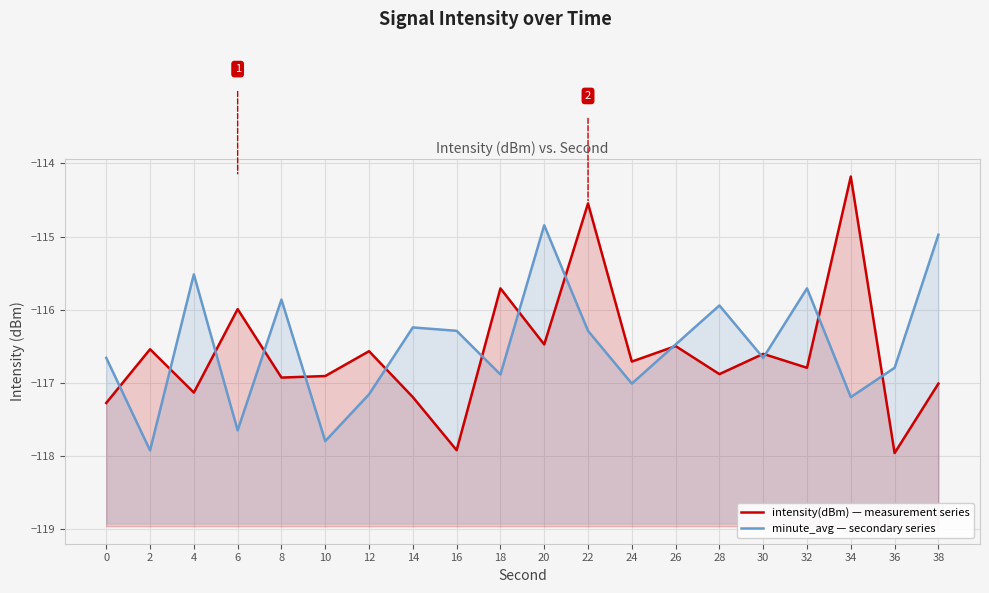

What are all the series names shown in the legend?

intensity(dBm) — measurement series, minute_avg — secondary series